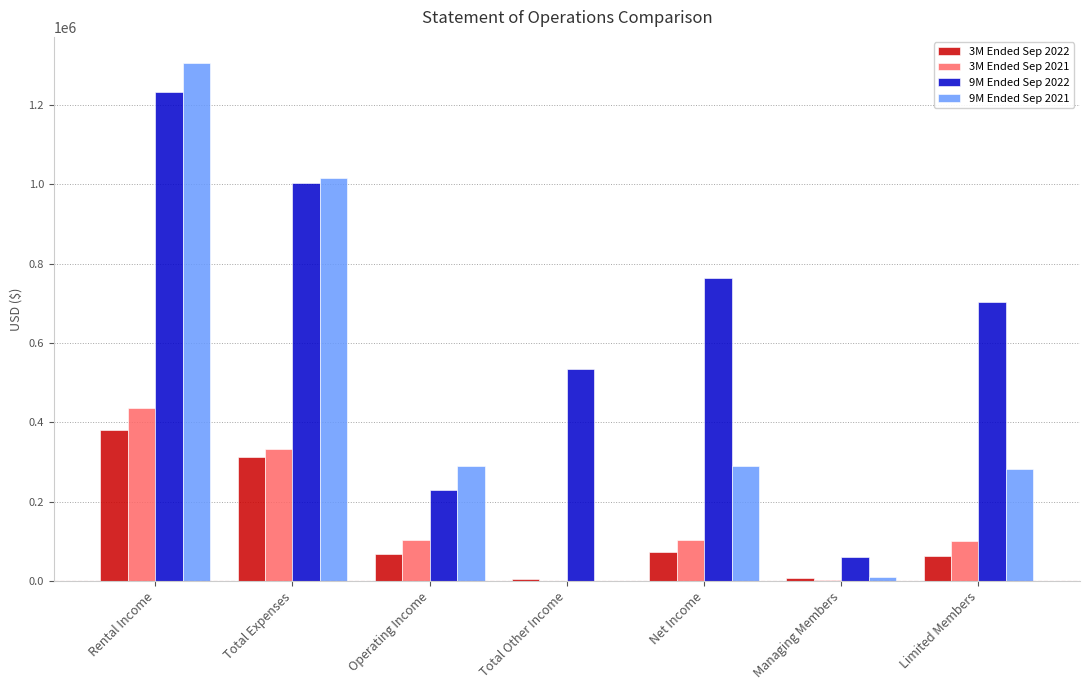

How many groups of bars are there?

7